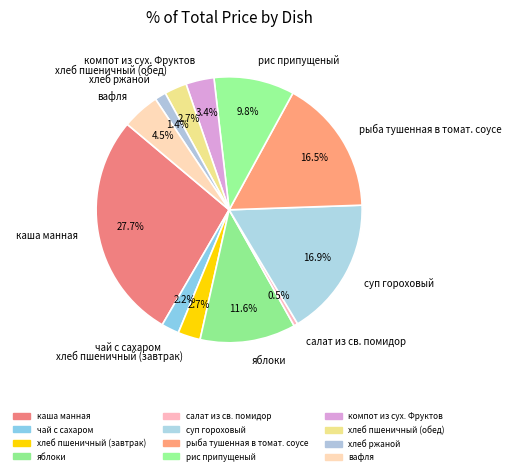

To the nearest percent, what is the combined percentage of хлеб ржаной and суп гороховый?

18%